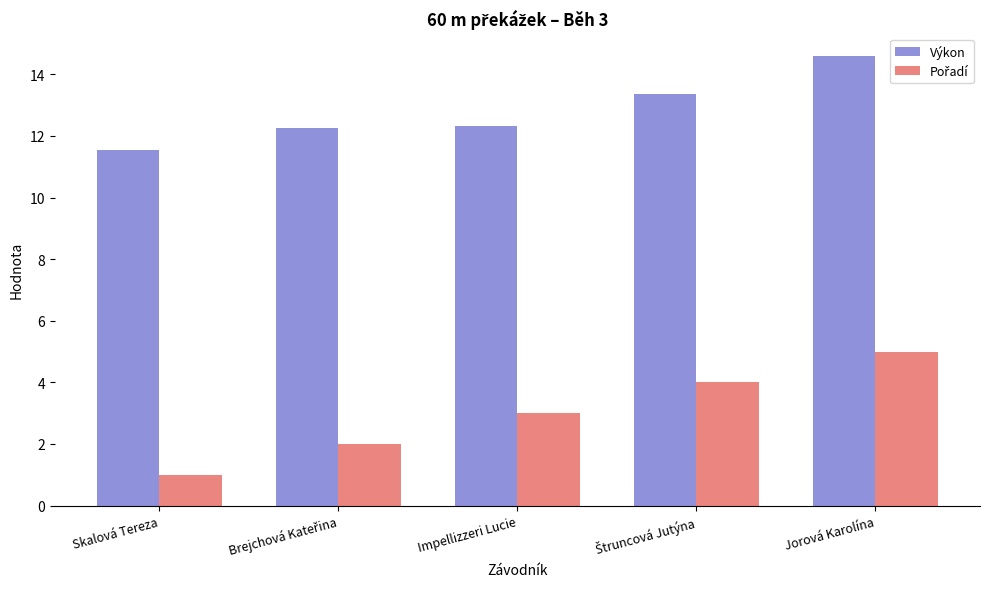

At which category is the sum across all series the highest?

Jorová Karolína